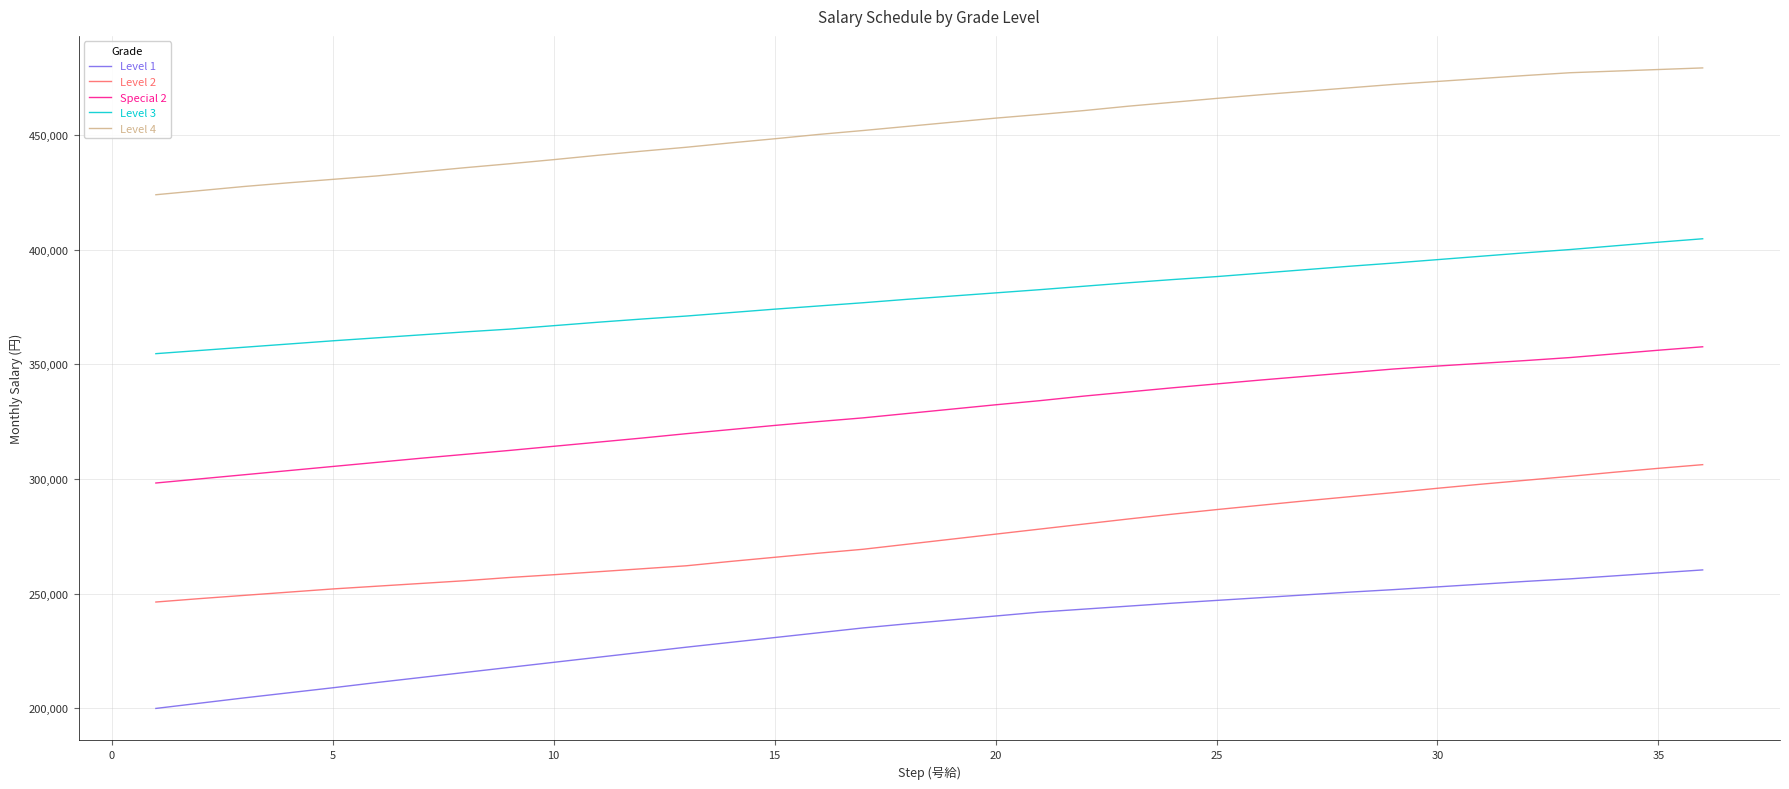

Which series has the largest total across all categories?

Level 4